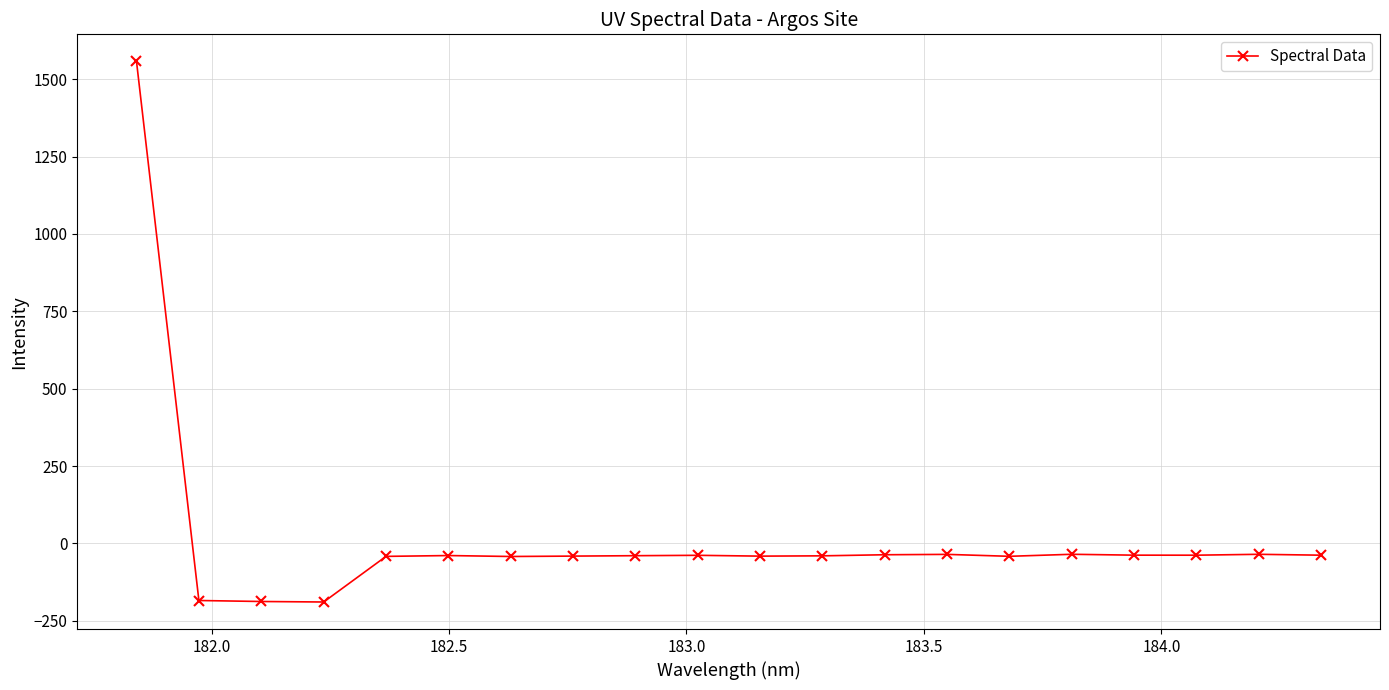

What is the difference between the maximum and minimum values?

1746.9